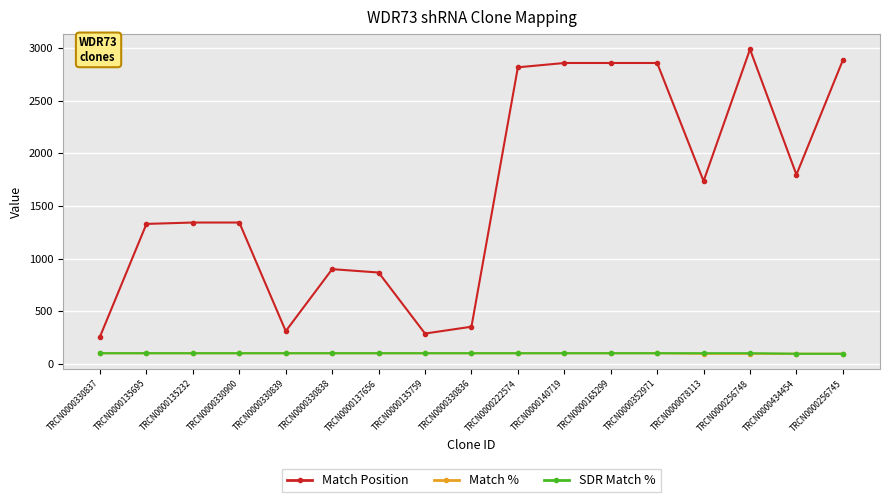

What is the label of the 6th point from the right?

TRCN0000165299